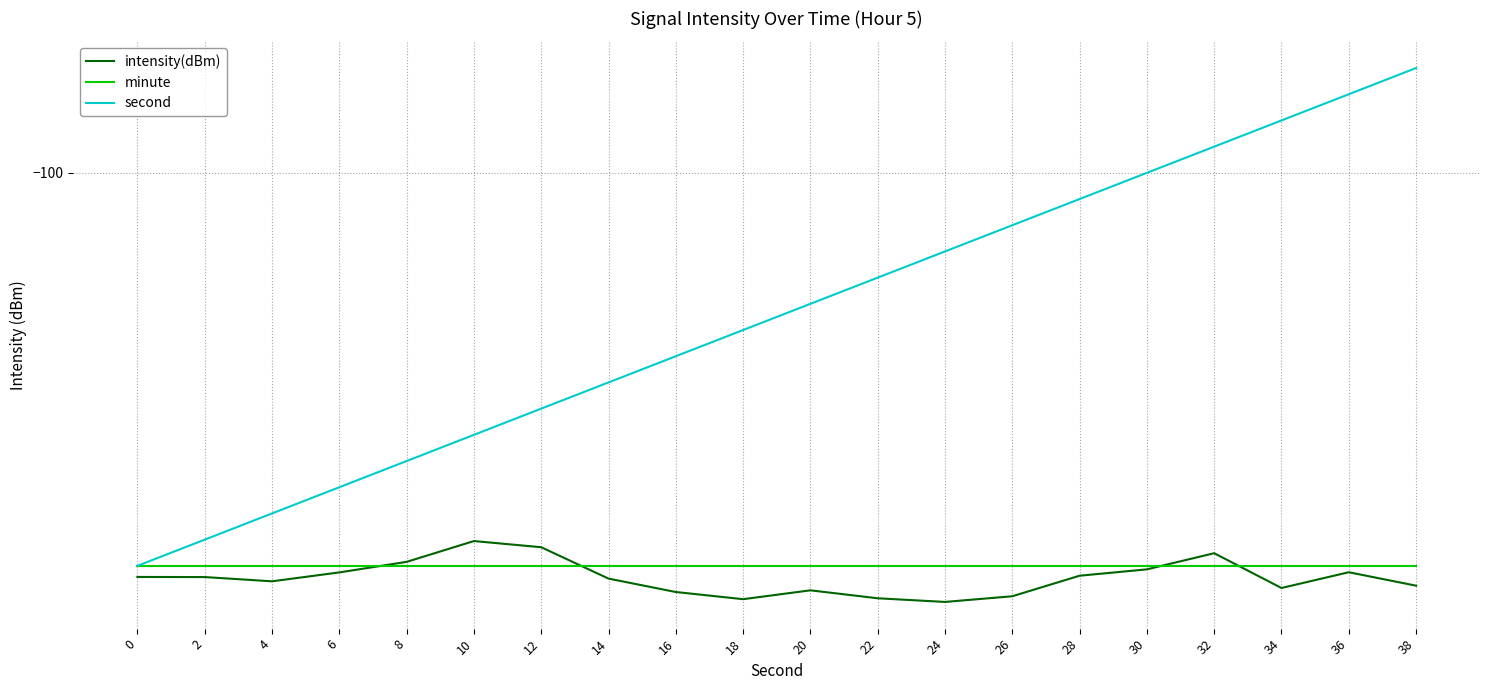

What is the difference between the highest and lowest values at 2?

1.4